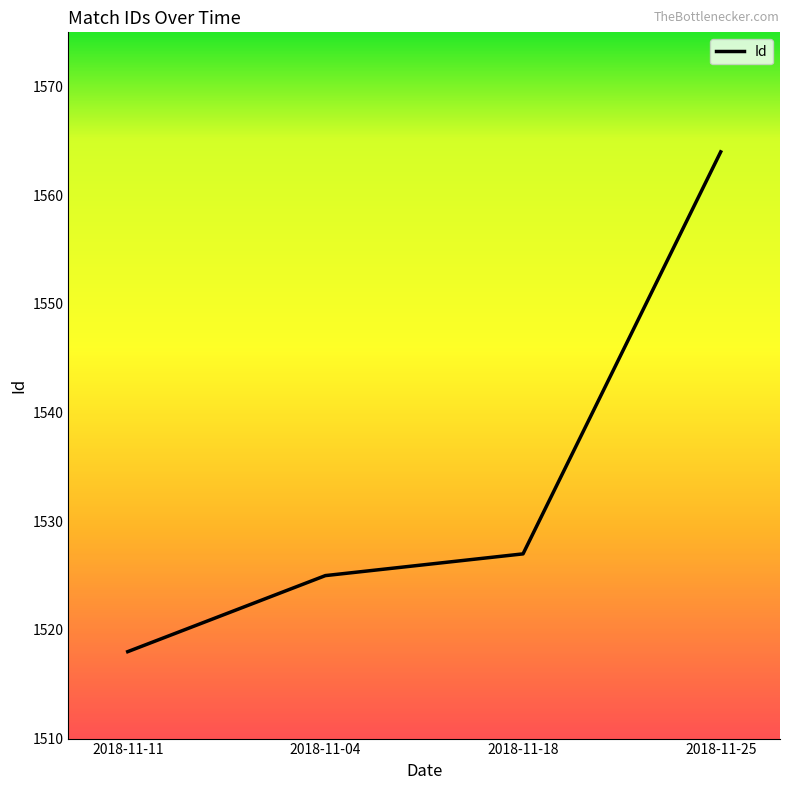

What is the ratio of the value at 2018-11-25 to the value at 2018-11-04?

1.0